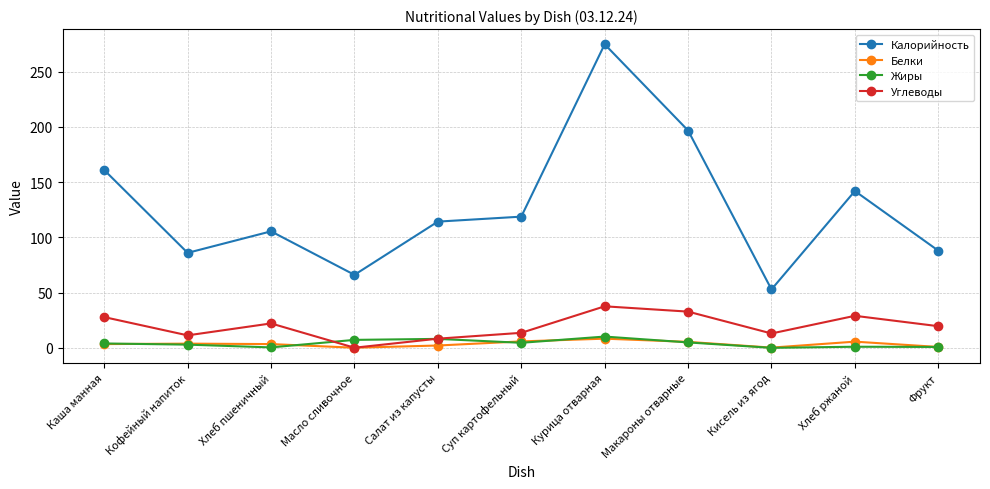

What is the average value of the Углеводы series?

19.6